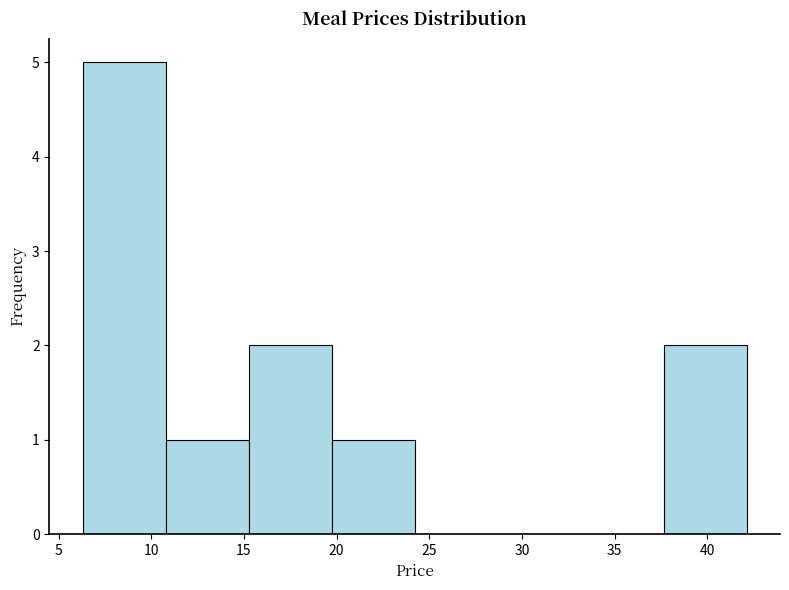

How tall is the bar that spans 11.0 to 15.5 on the x-axis? Neither the bar edges nor the heights are printed on the chart, so give them approximately, as read against the axes.

1